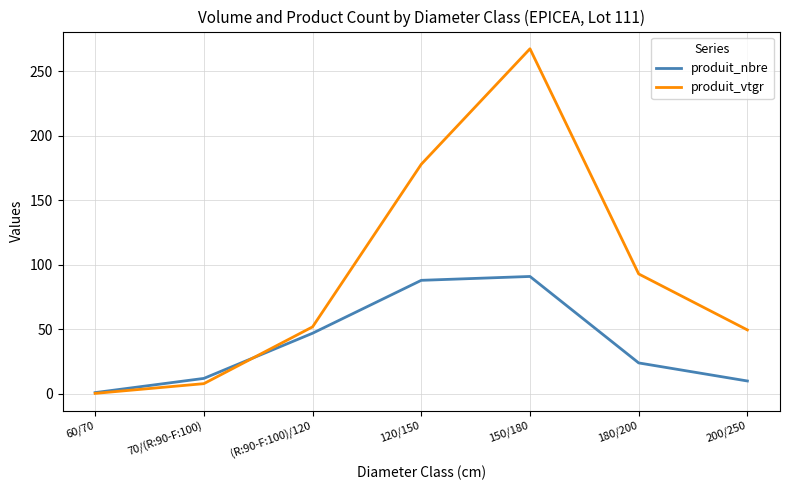

How many lines are shown in the chart?

2